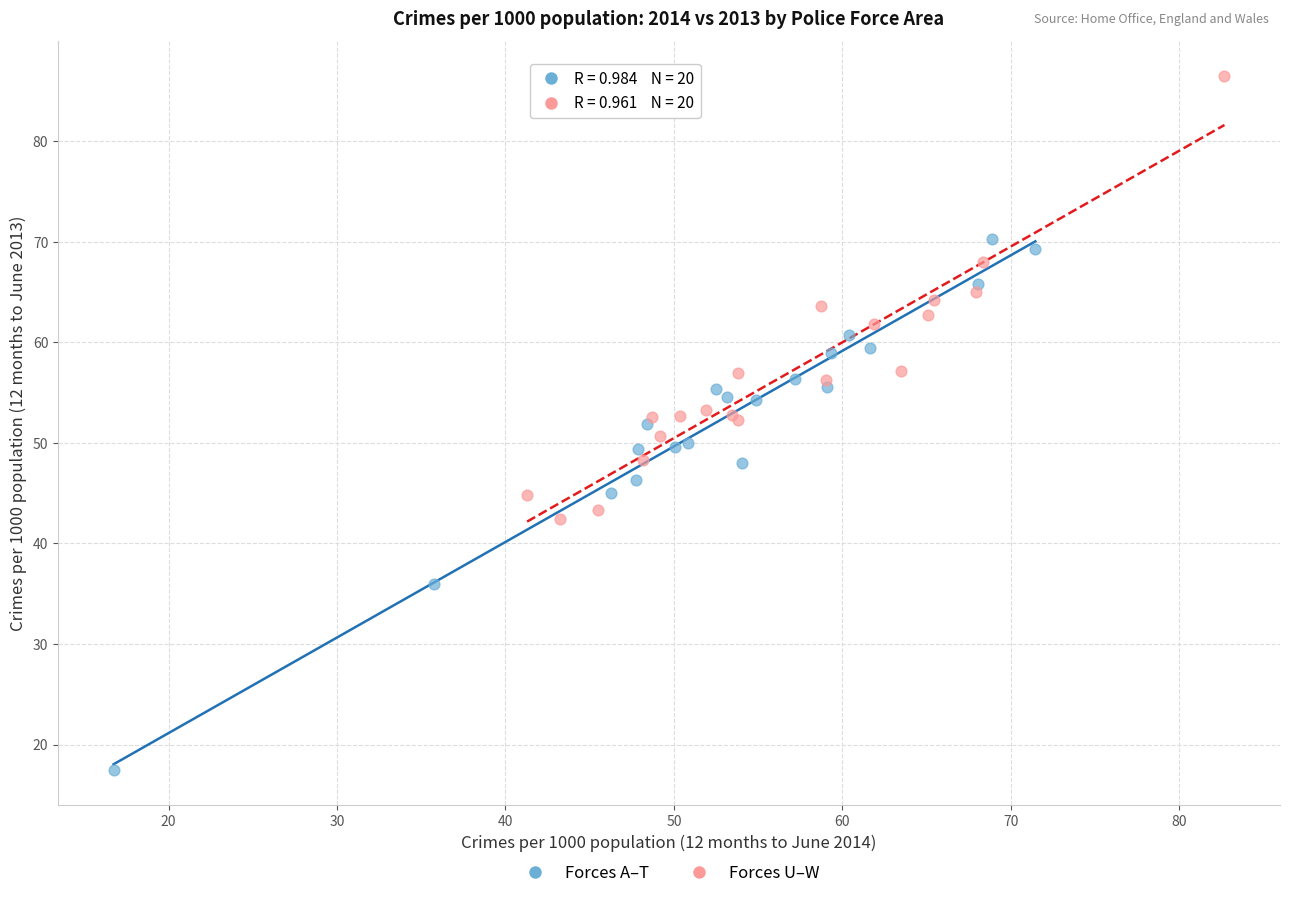

Which series contains the lowest Y value?

Forces A–T